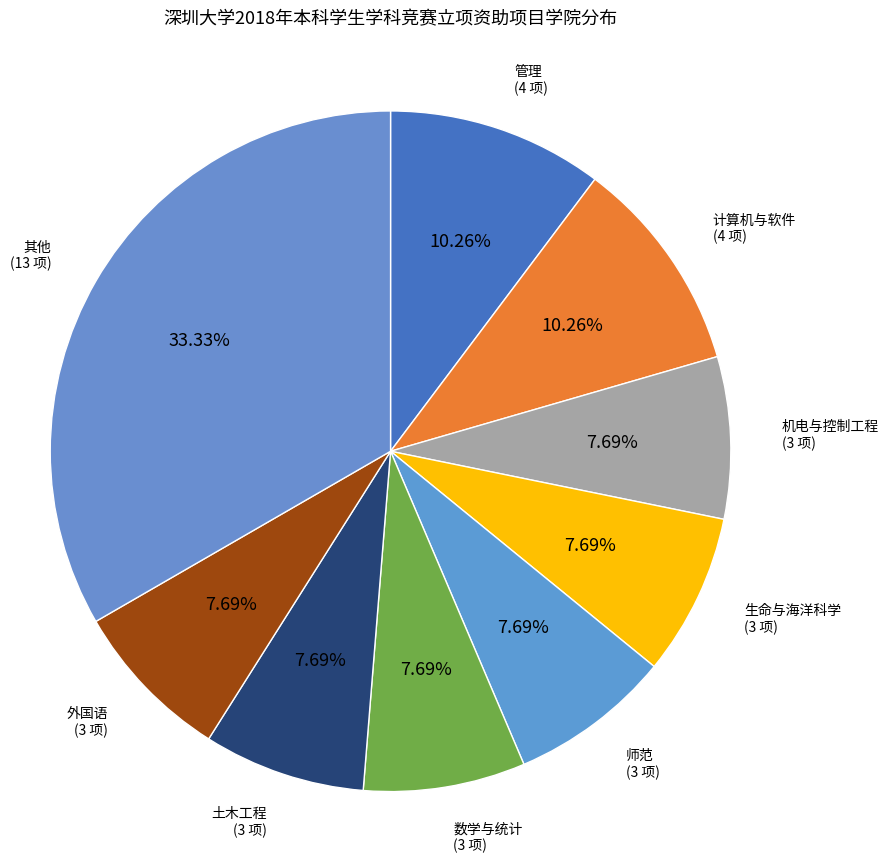

How many segments does this pie chart have?

9